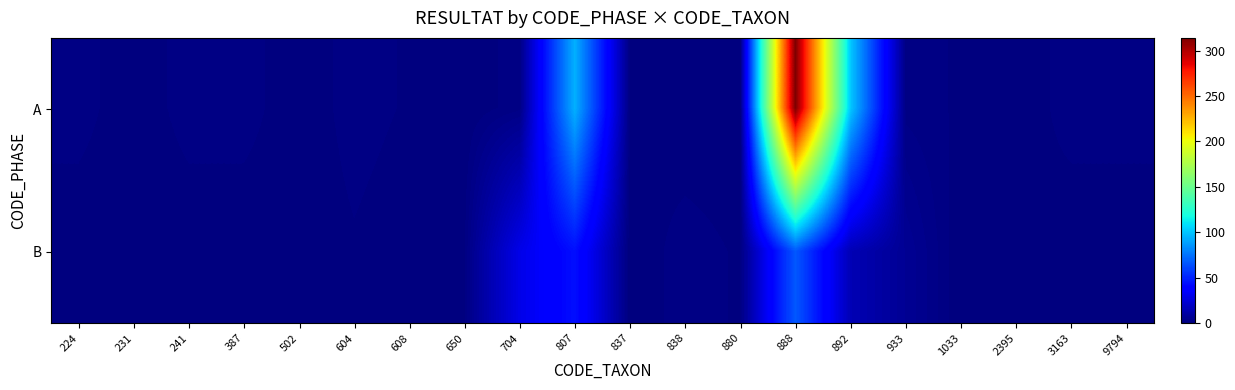

What is the total value across all series at 3163?

2